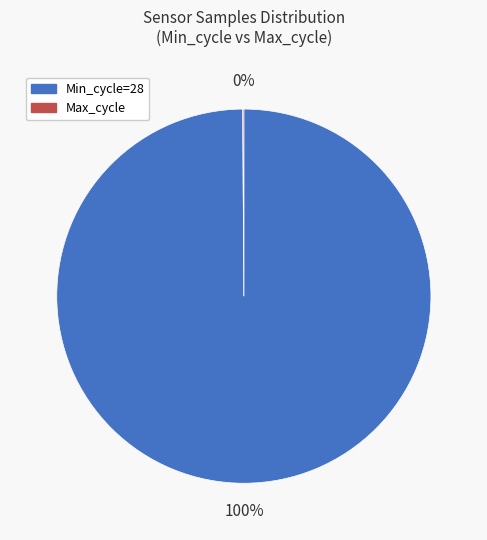

To the nearest percent, what percentage of the pie is Min_cycle=28?

100%